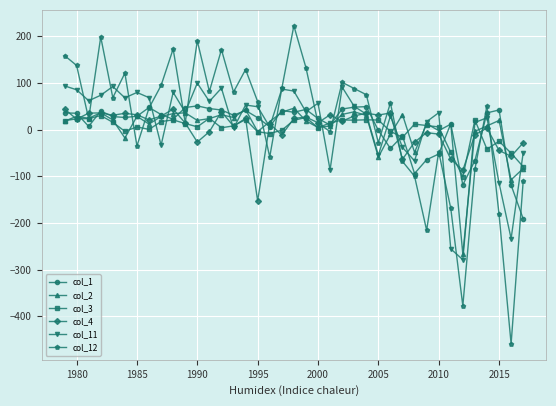

True or false: col_2 has more than 0 points higher than both neighbors.

True